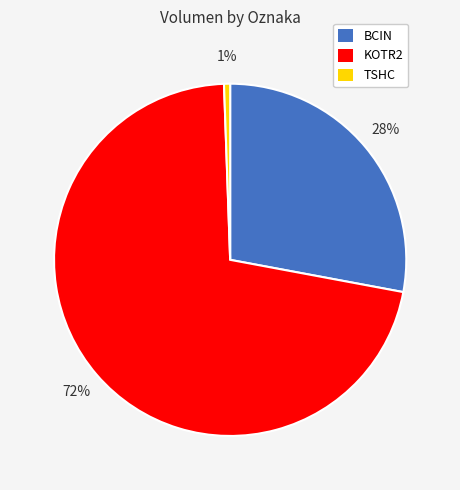

What percentage is the TSHC slice, to the nearest percent?

1%